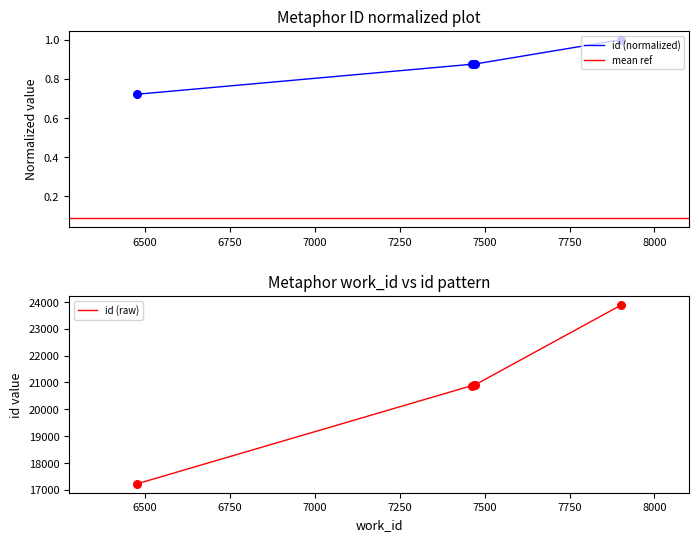

Which has a higher value, 7902 or 7463?

7902